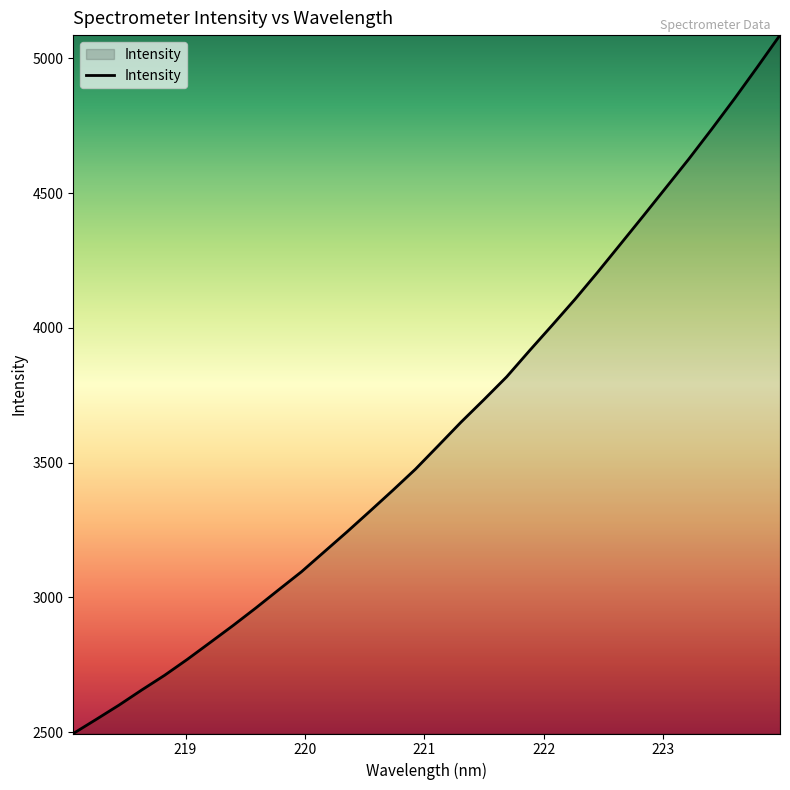

What is the maximum value shown in the chart?

5085.9